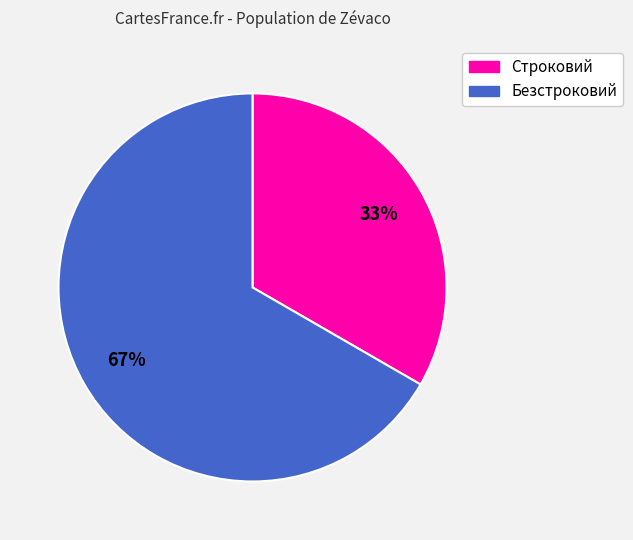

Which category has the smallest portion of the pie?

Строковий